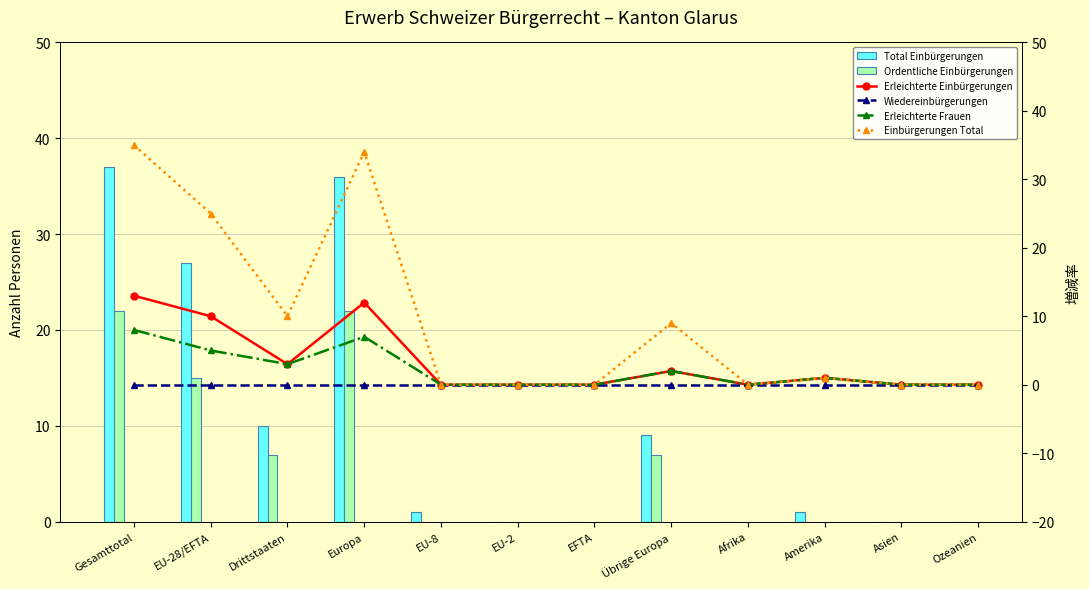

At which label is Ordentliche Einbürgerungen closest to 11?

EU-28/EFTA